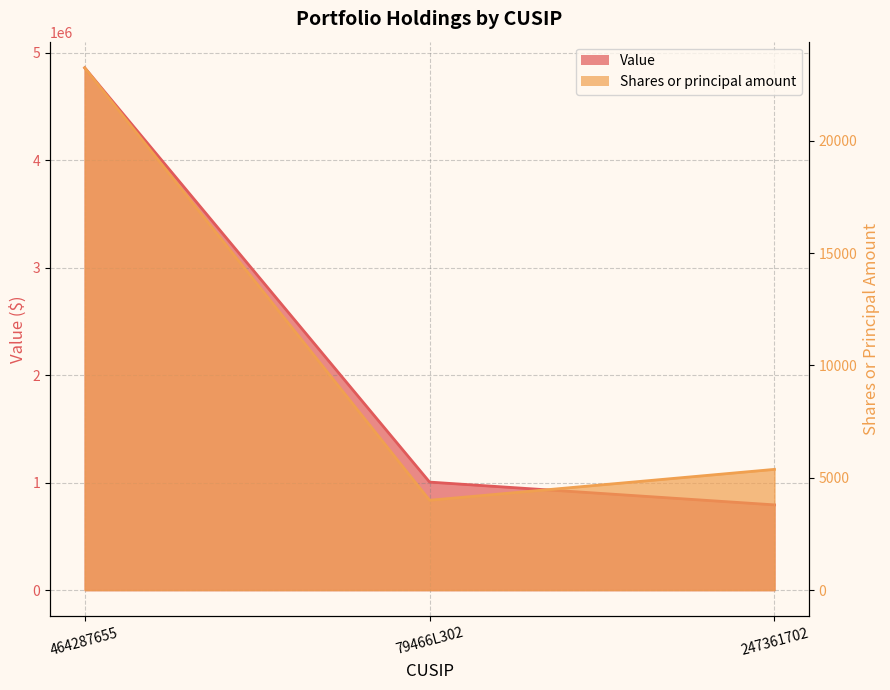

Which series has the largest total across all categories?

Value